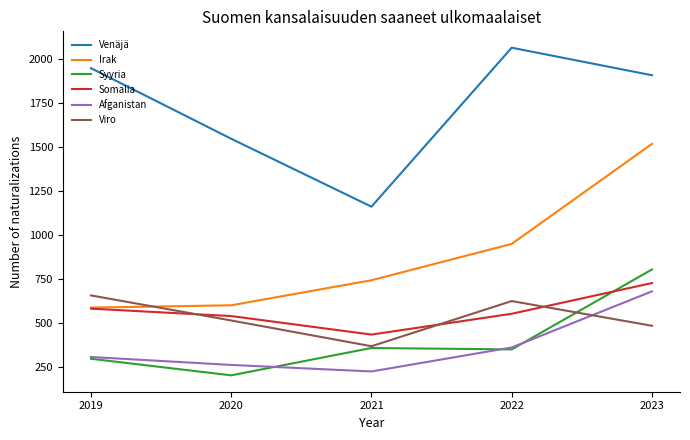

Is it true that Somalia equals 746 at 2021?

False